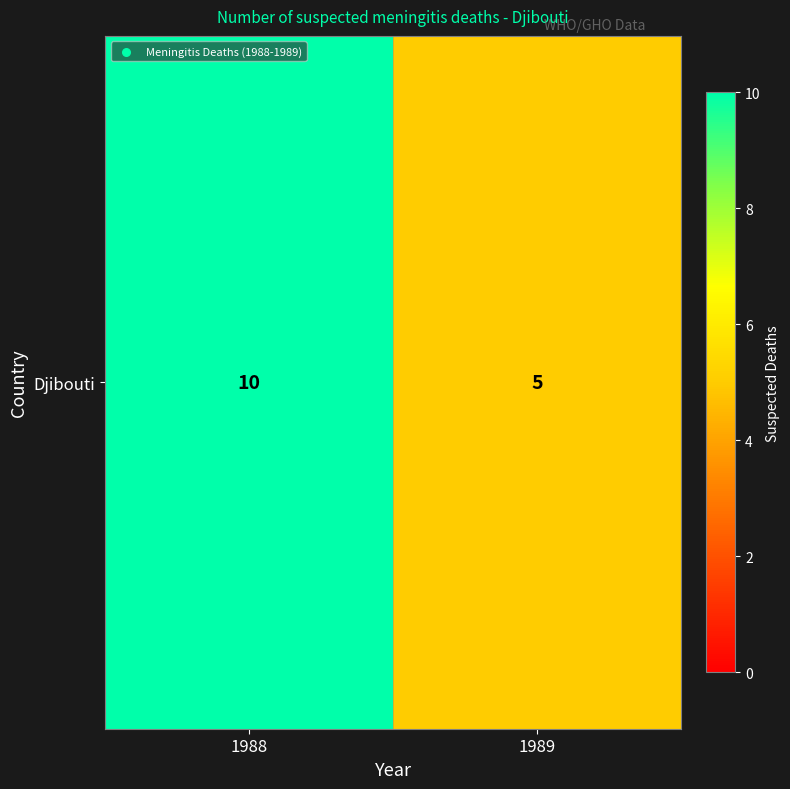

What is the greatest value displayed?

10